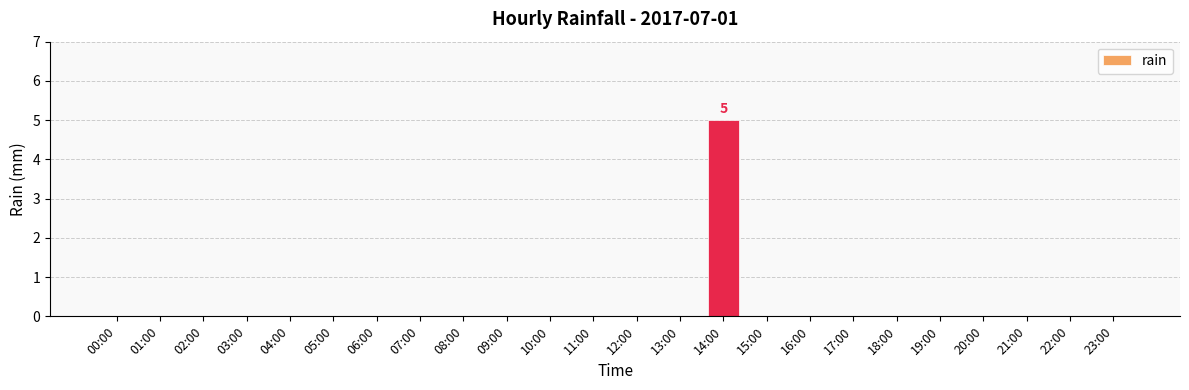

How many values are between 0 and 1?

23